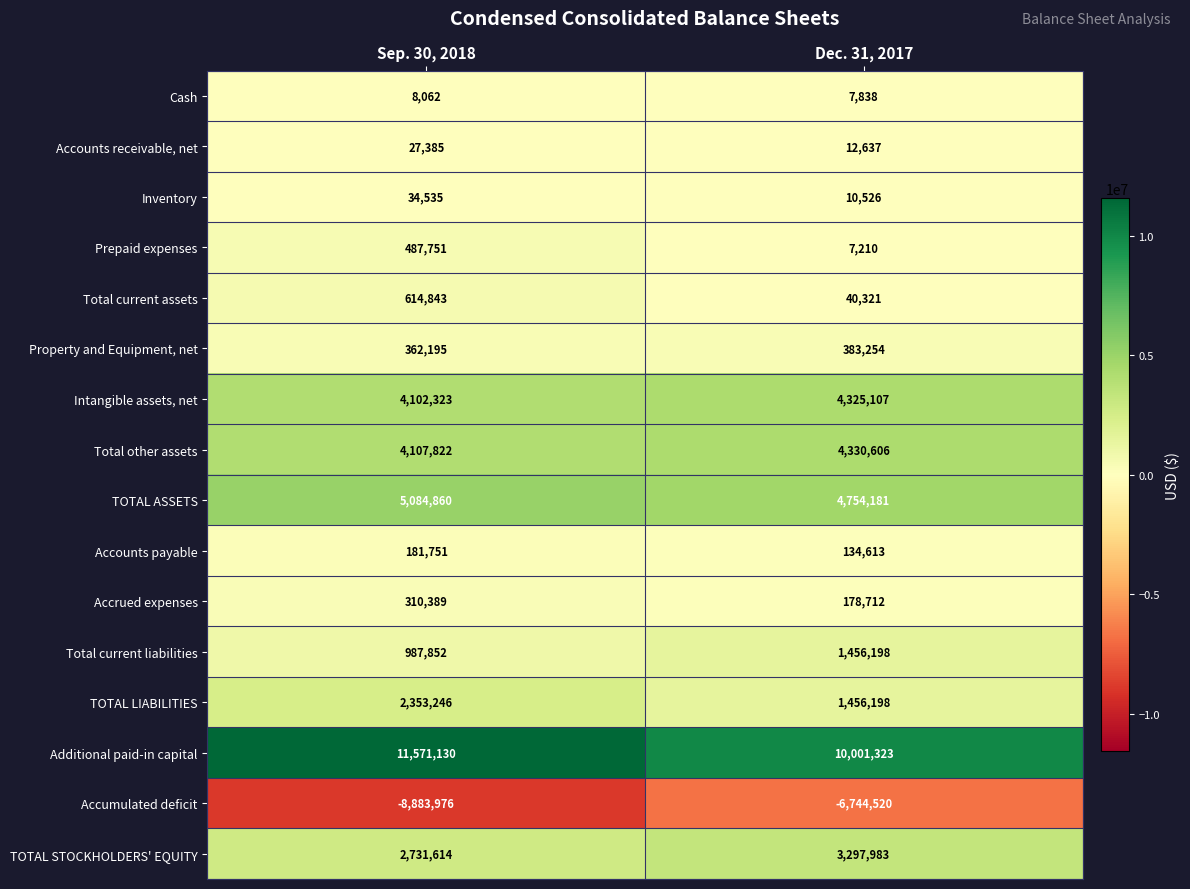

What is the average value of the Accounts receivable, net series?

20011